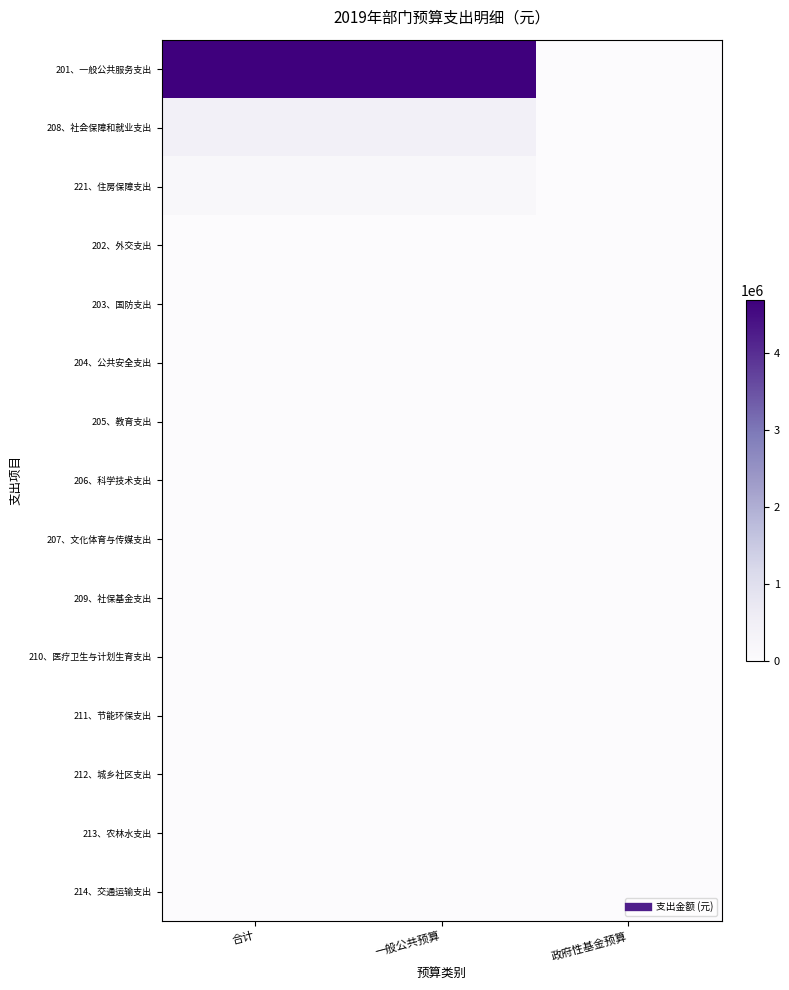

Which series has the largest range (max minus min)?

201、一般公共服务支出